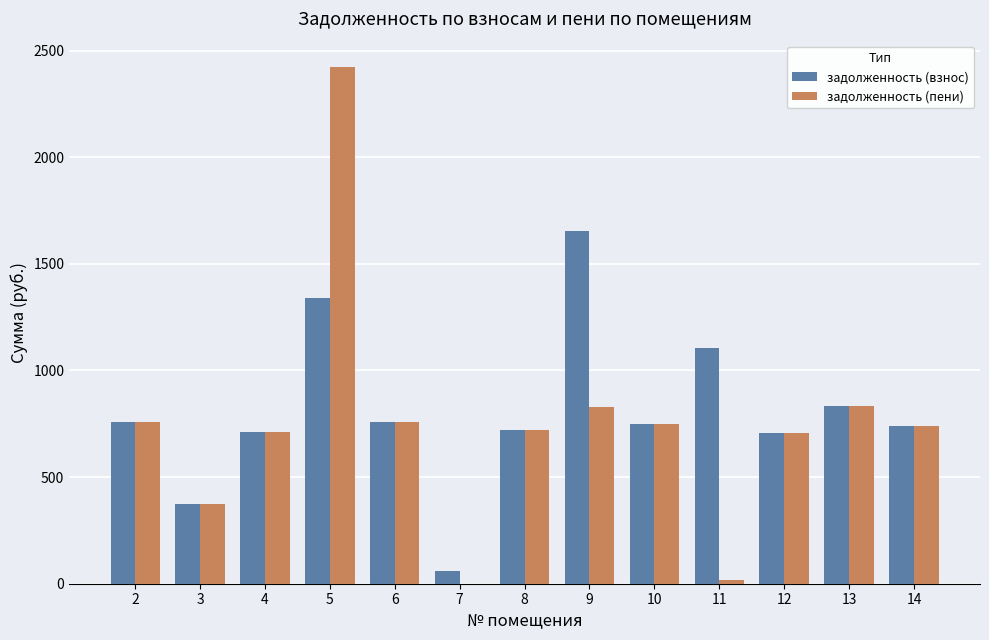

What is the maximum value shown in the chart?

2424.9